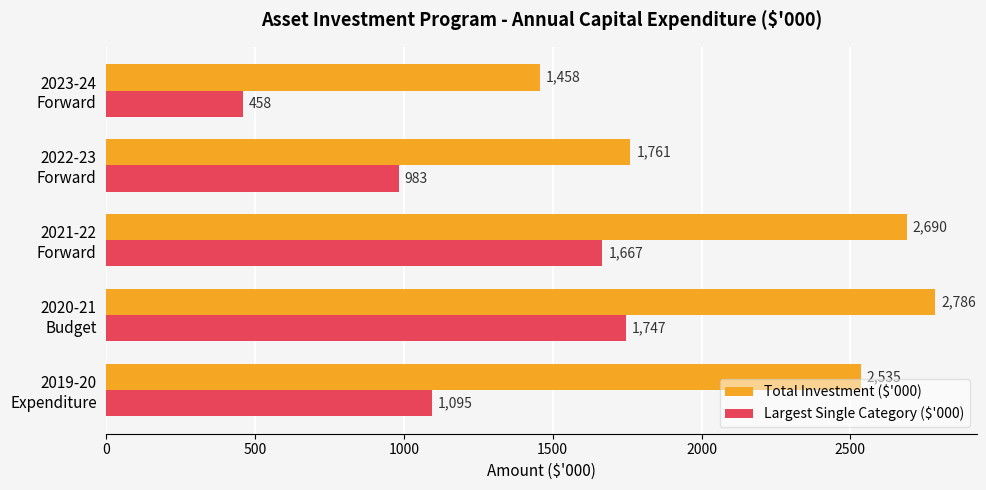

What is the difference between the maximum and minimum values in the Largest Single Category ($'000) series?

1289